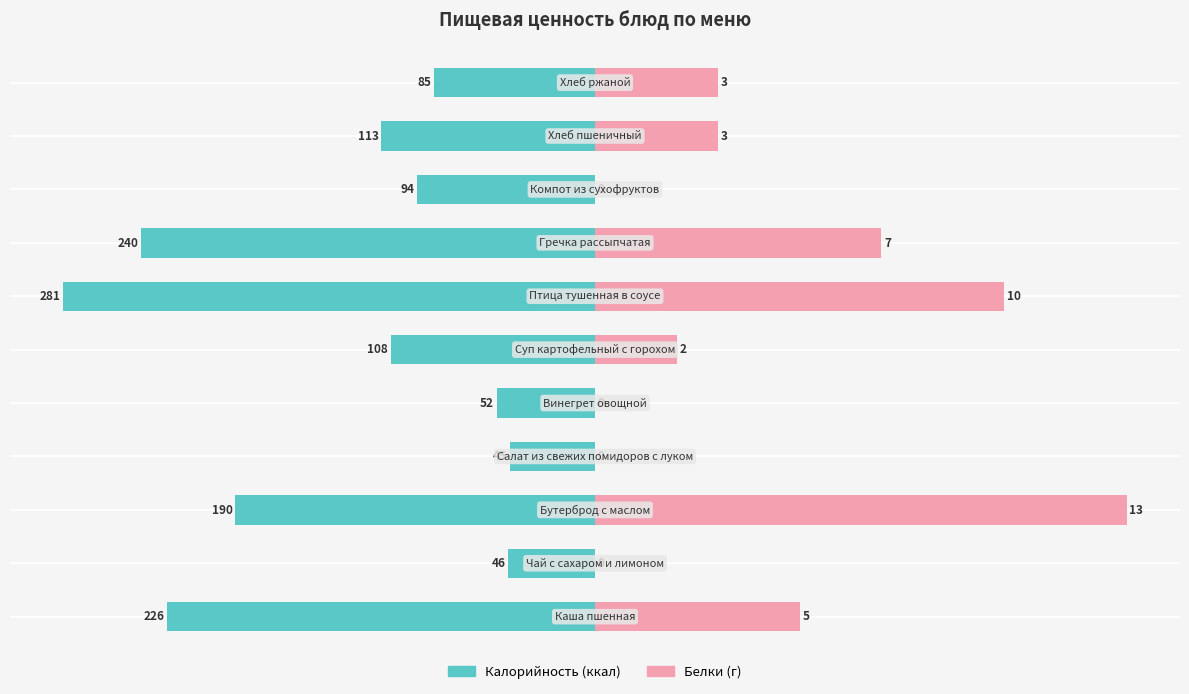

At 1, list the series in order from largest to smallest.

Белки, Калорийность